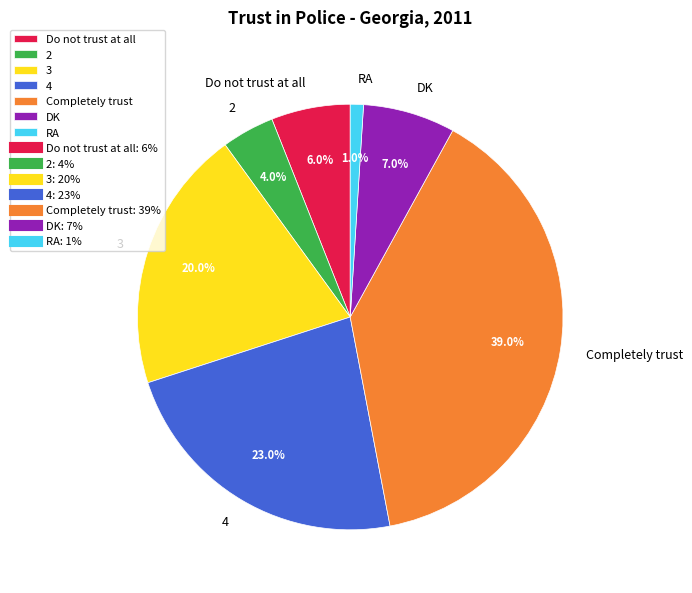

Is there a majority slice in this chart?

No